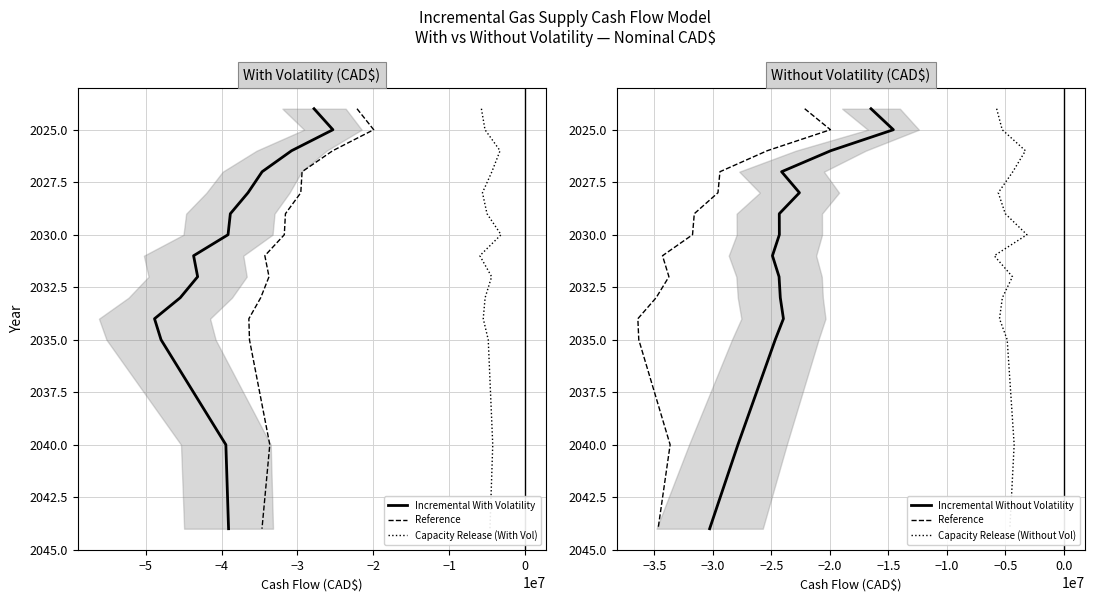

Which series has the widest spread of values?

Incremental With Volatility